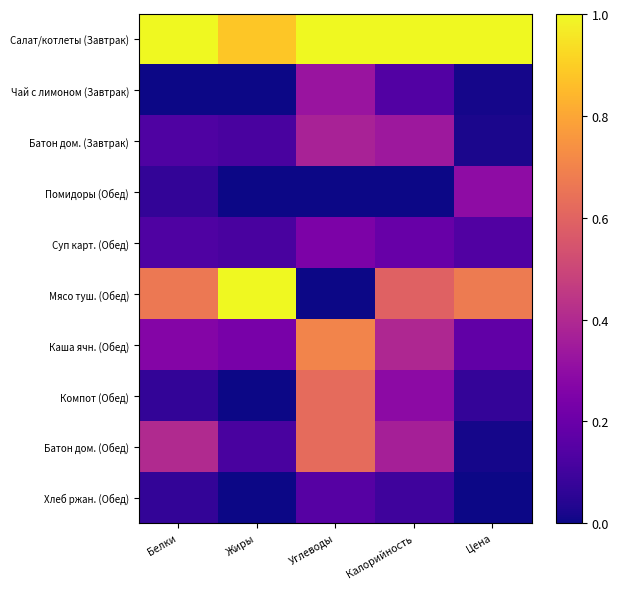

Rank the series at Углеводы from lowest to highest value.

Помидоры (Обед), Мясо туш. (Обед), Хлеб ржан. (Обед), Суп карт. (Обед), Чай с лимоном (Завтрак), Батон дом. (Завтрак), Компот (Обед), Батон дом. (Обед), Каша ячн. (Обед), Салат/котлеты (Завтрак)